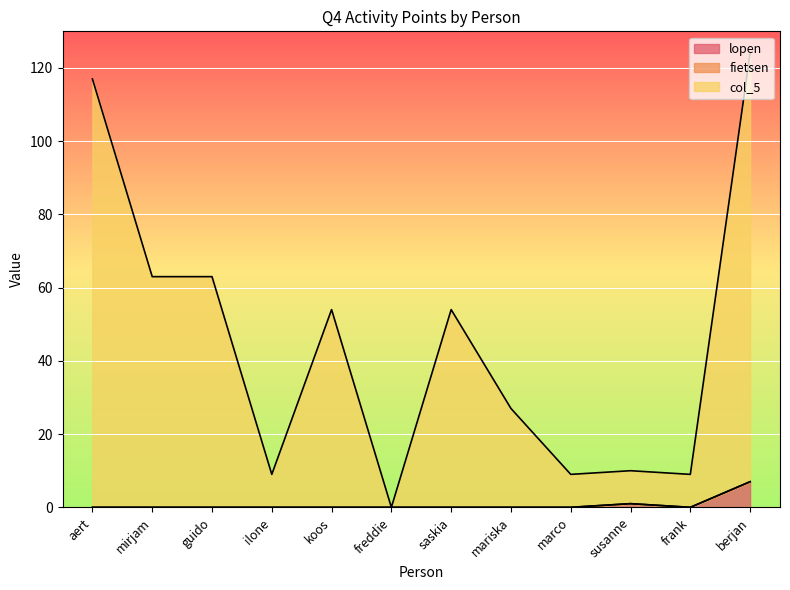

What is the total value across all series at berjan?

124